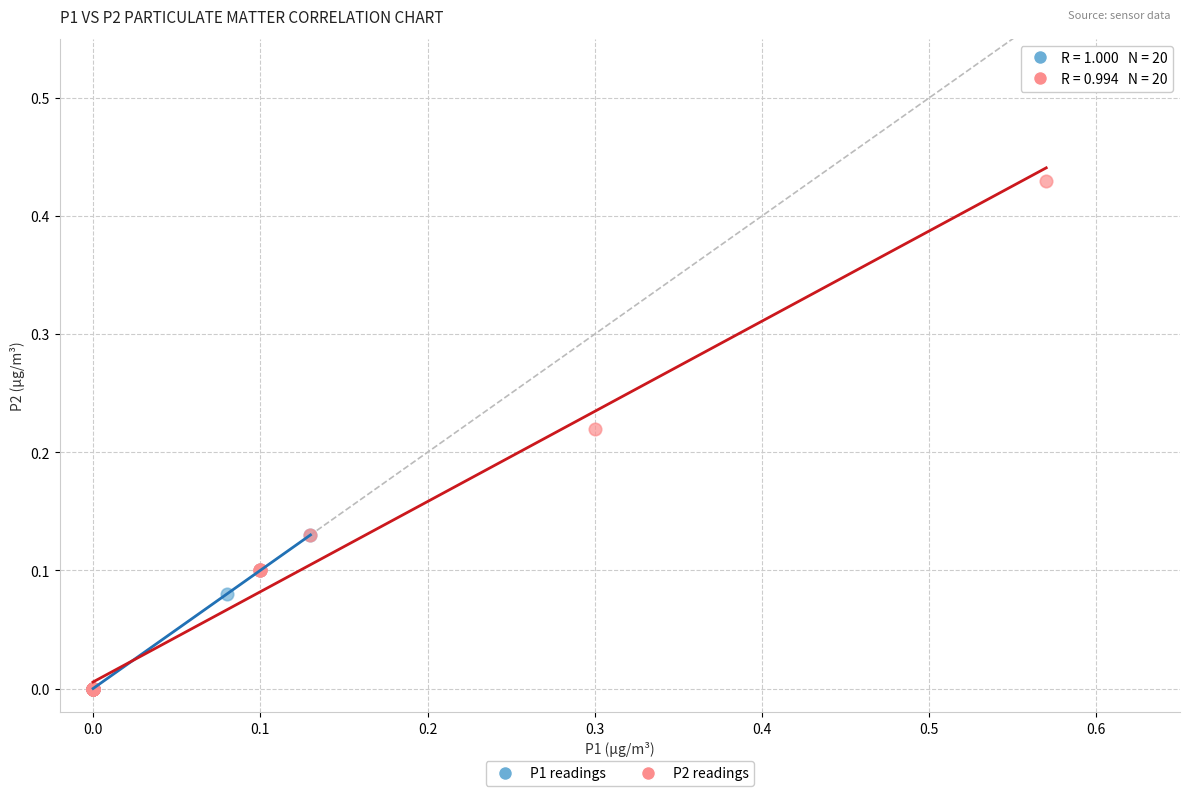

Which series has the widest spread of Y values?

P2 readings